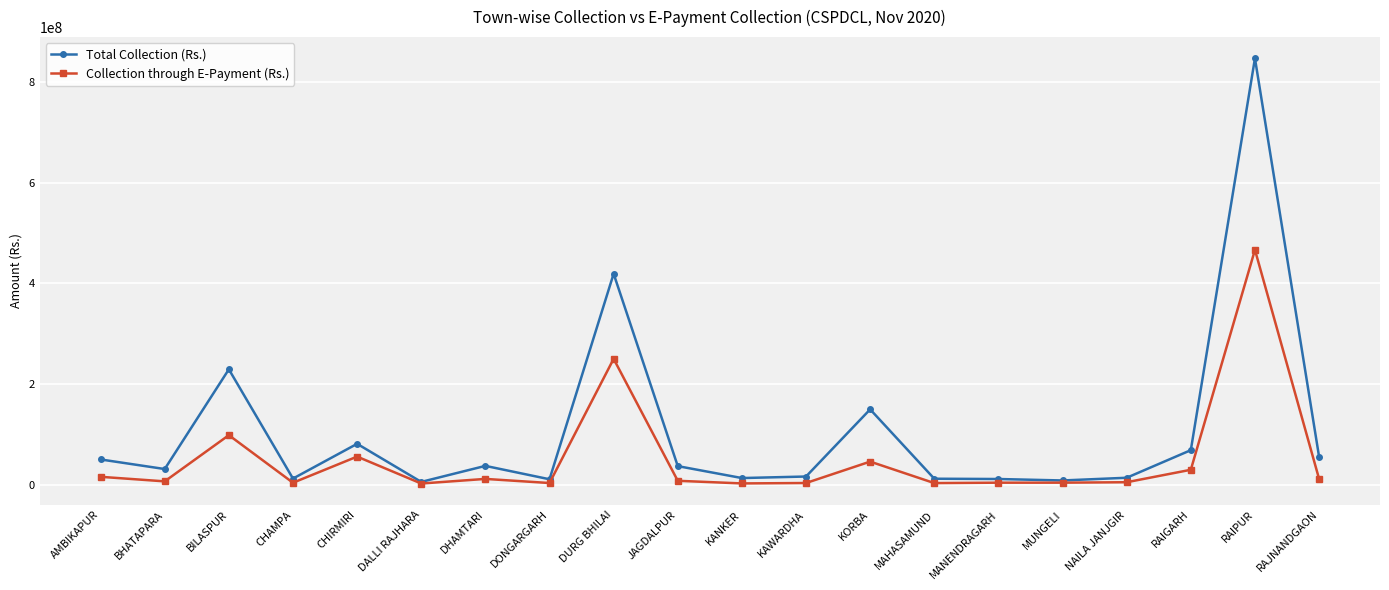

What is the label of the 5th point from the right?

MUNGELI